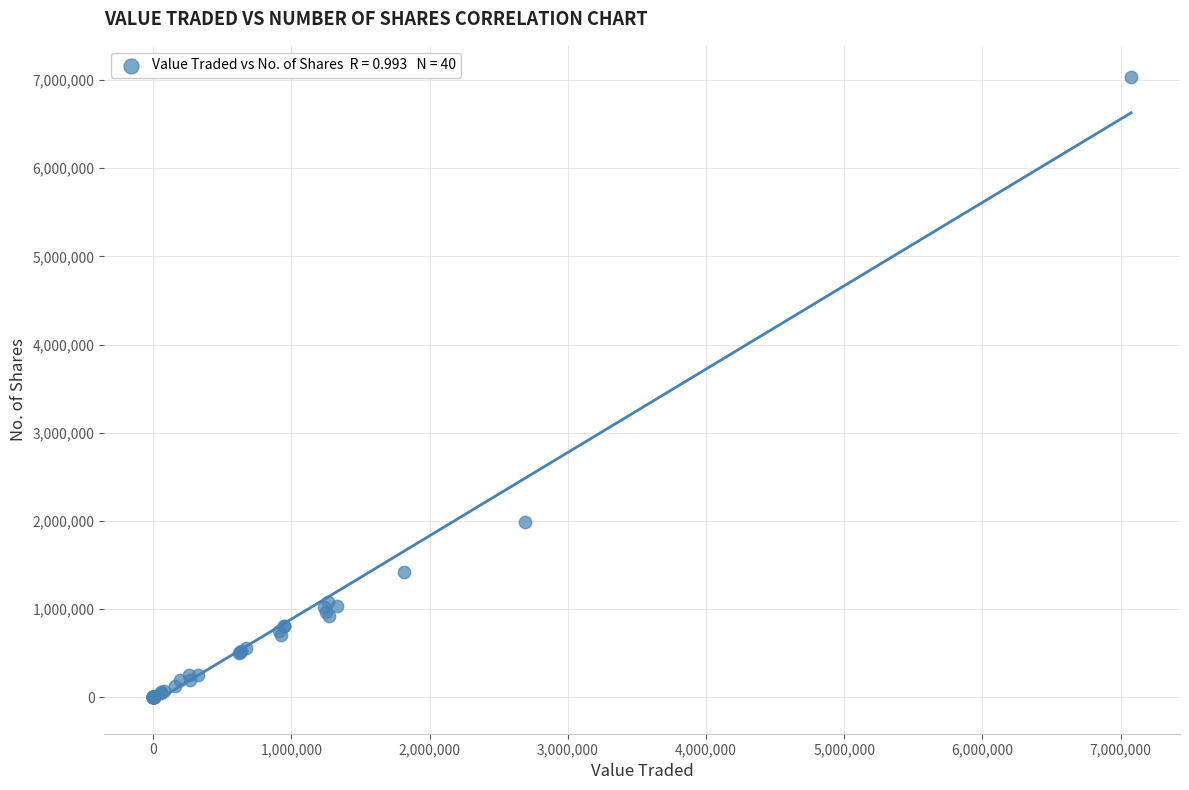

What Y value in the scatter plot is closest to 3517415?

1982913